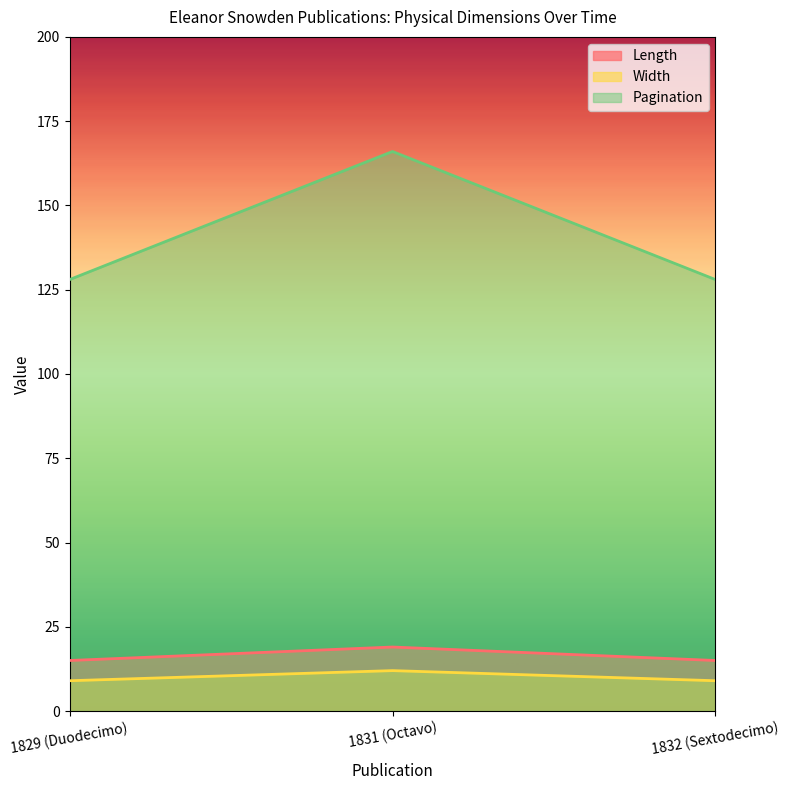

Reading right to left, transcribe all the data shown in this chart.

Length: 15	19	15
Width: 9	12	9
Pagination: 128	166	128